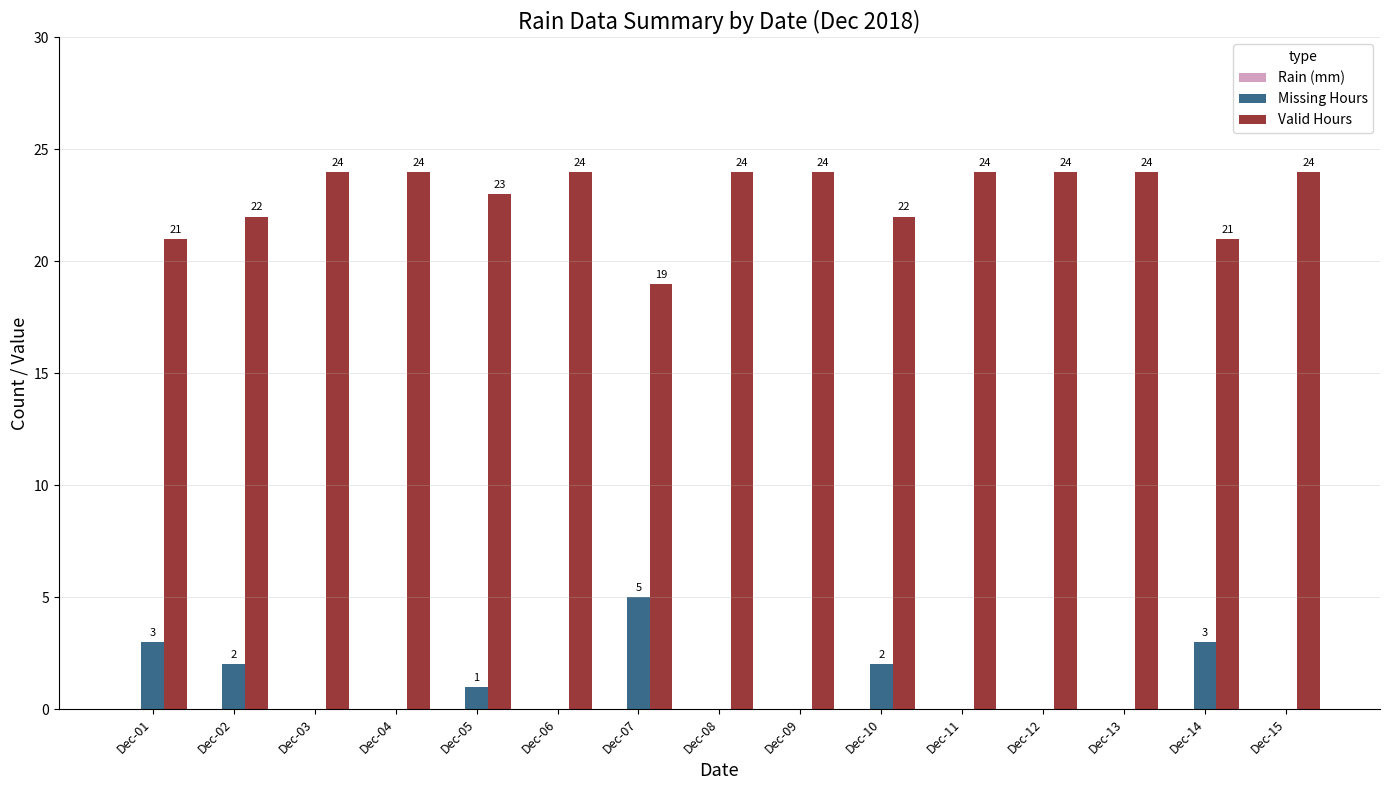

What is the total value across all series at Dec-13?

24